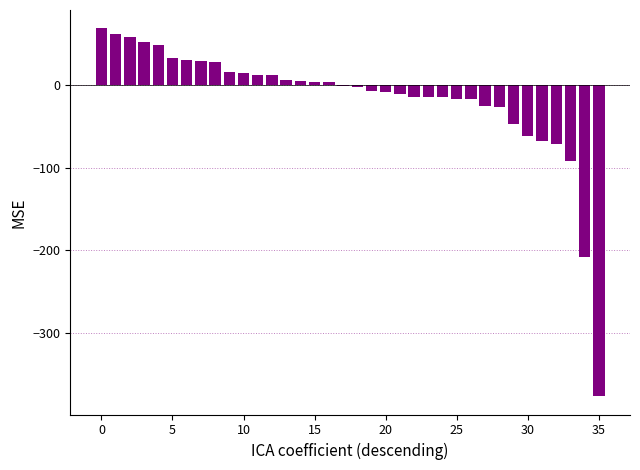

What is the maximum value shown in the chart?

69.1